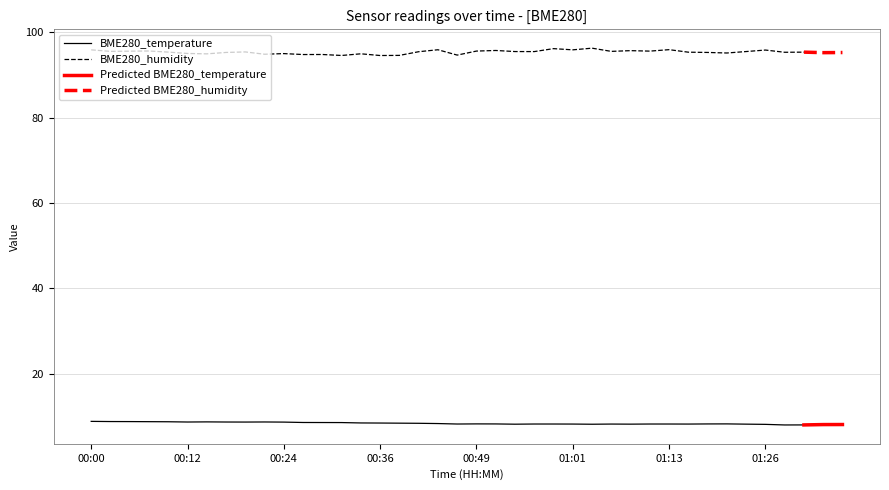

True or false: BME280_temperature and BME280_humidity intersect in this chart.

False